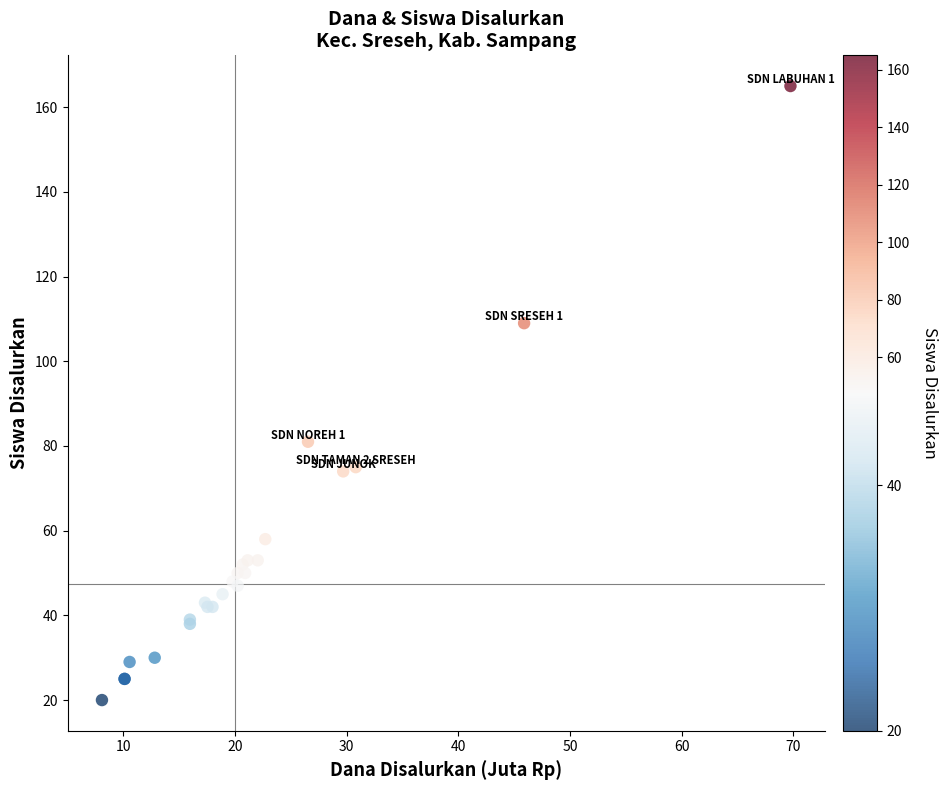

What Y value in the scatter plot is closest to 92?

81